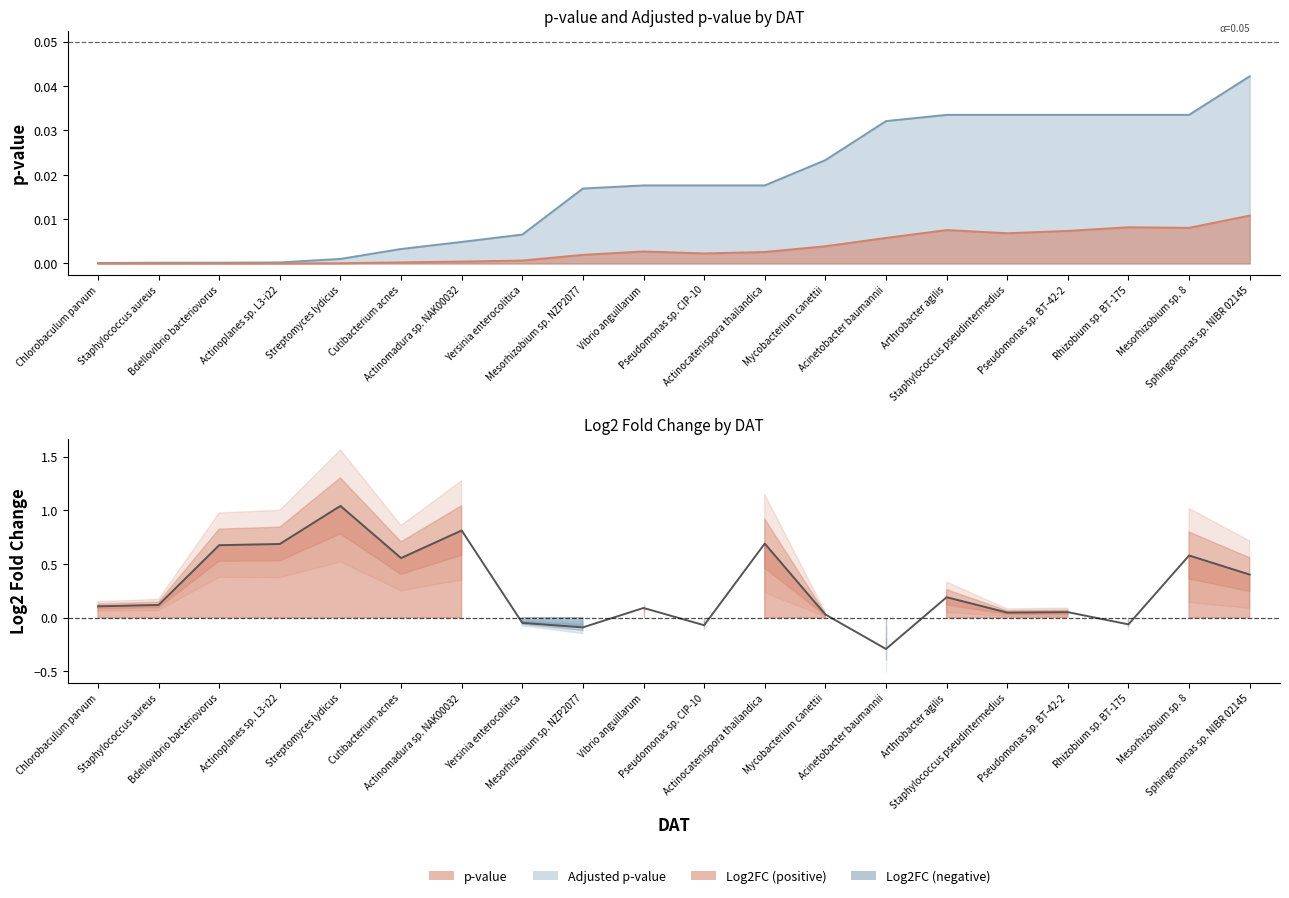

Where is the first local minimum for Log2Foldchange?

Cutibacterium acnes